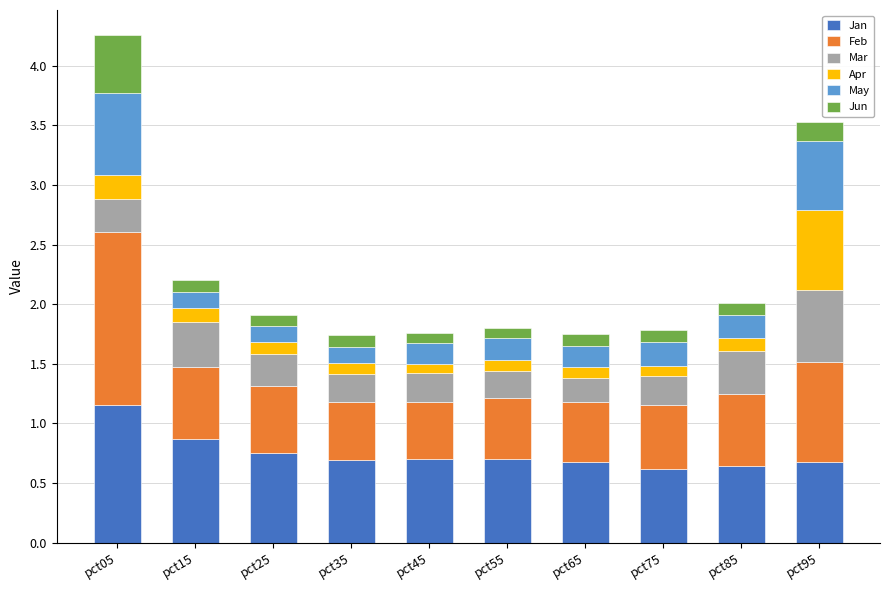

Does the chart contain stacked bars?

Yes